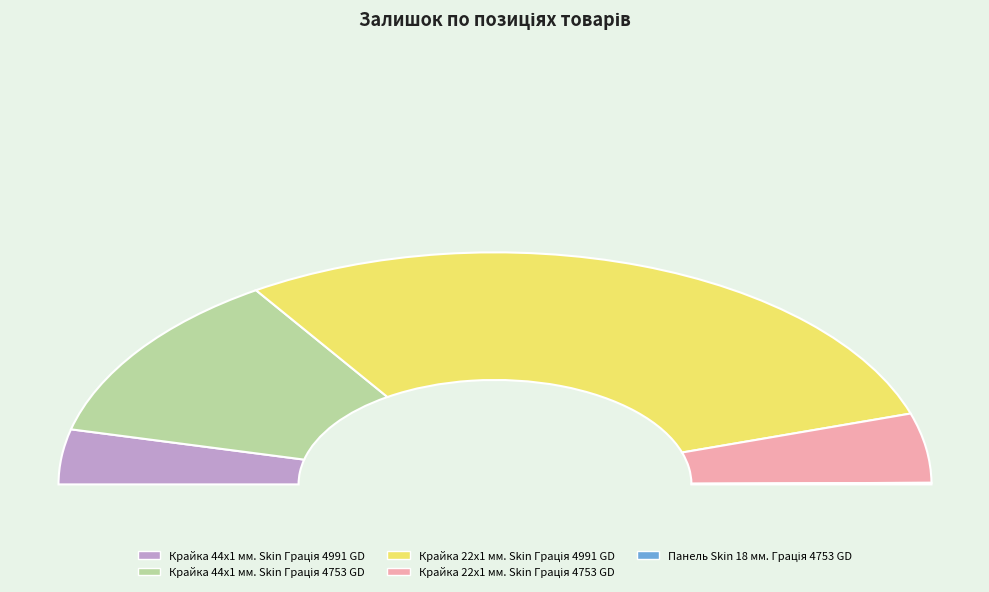

Does Крайка 22x1 мм. Skin Грація 4991 GD represent more than half of the total?

Yes